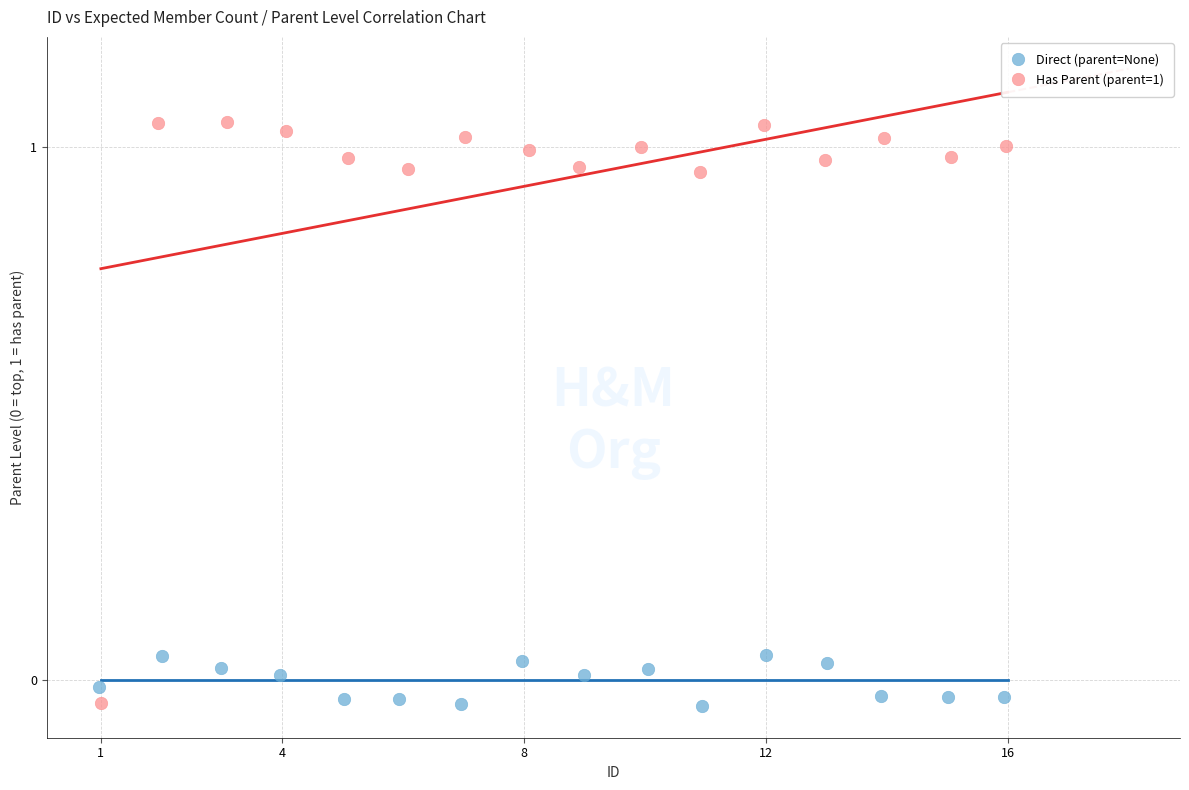

Which series has the largest Y range (max minus min)?

Has Parent (parent=1)